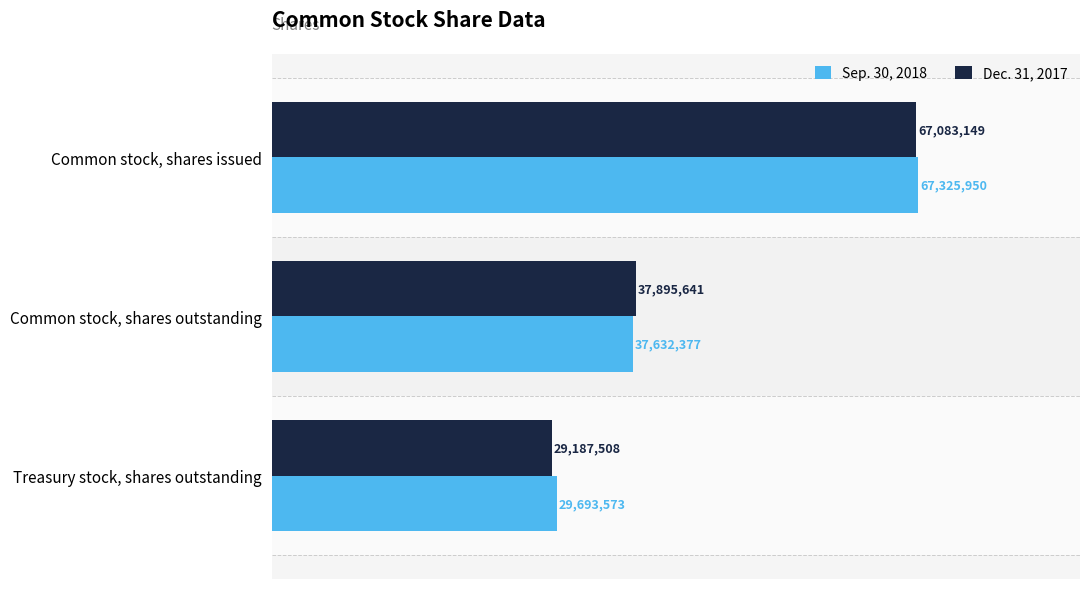

The Sep. 30, 2018 series shows 29693573 at Treasury stock, shares outstanding. True or false?

True